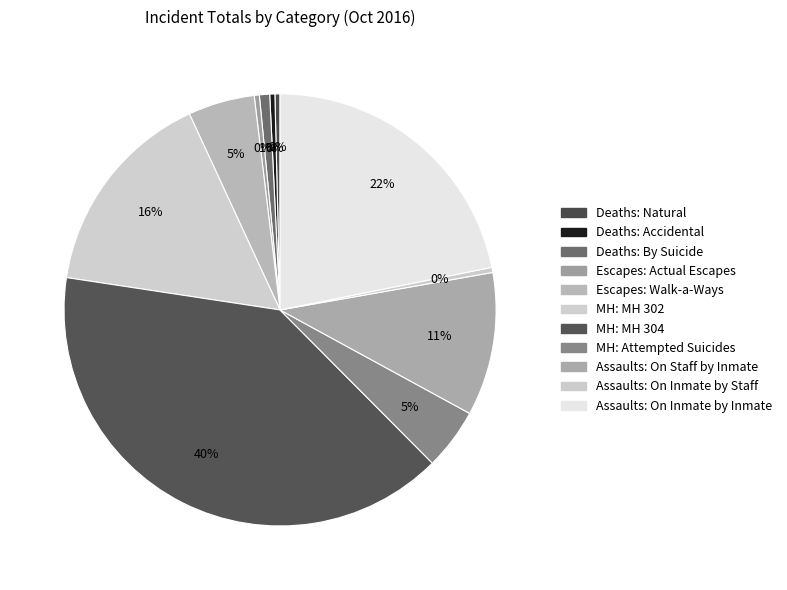

To the nearest percent, what is the difference between the largest and smallest slice percentages?

39%